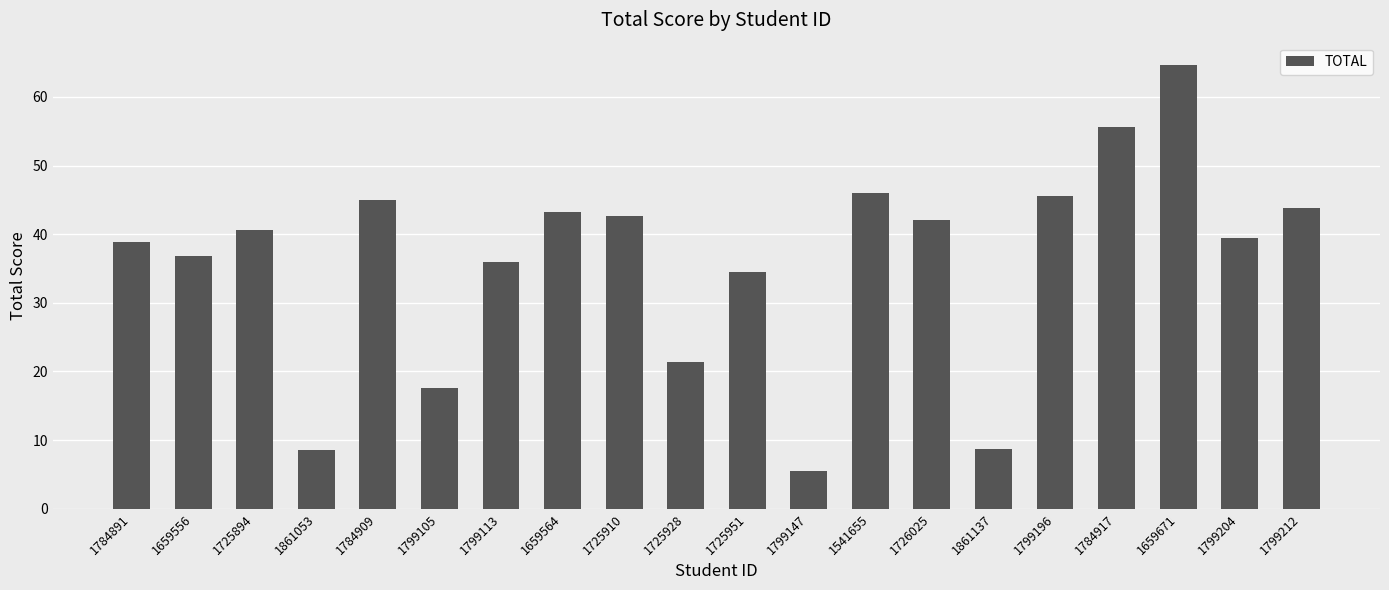

Where does the data first go above 40?

1725894